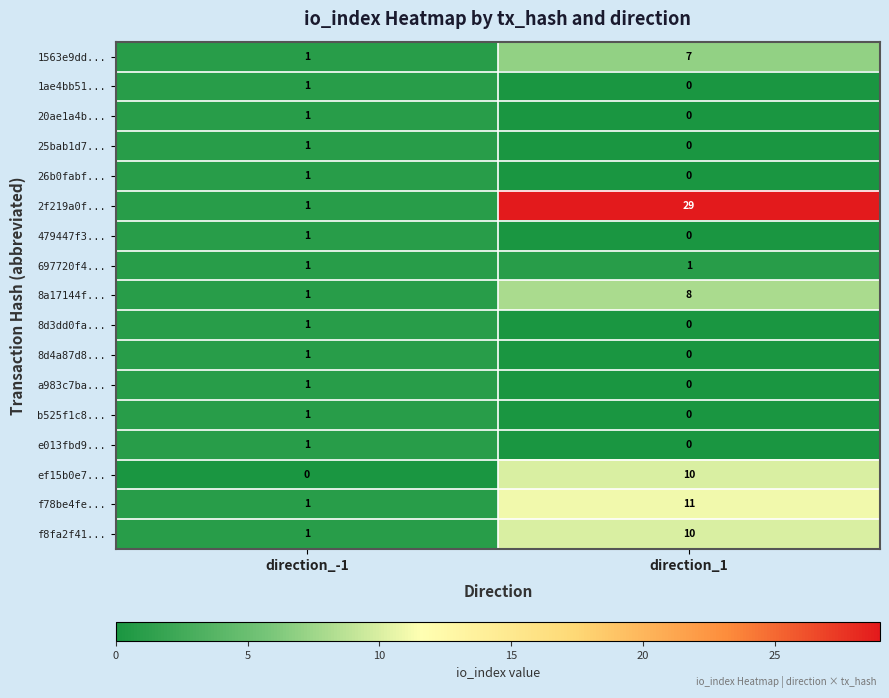

Which series changed the most between direction_-1 and direction_1?

2f219a0f...